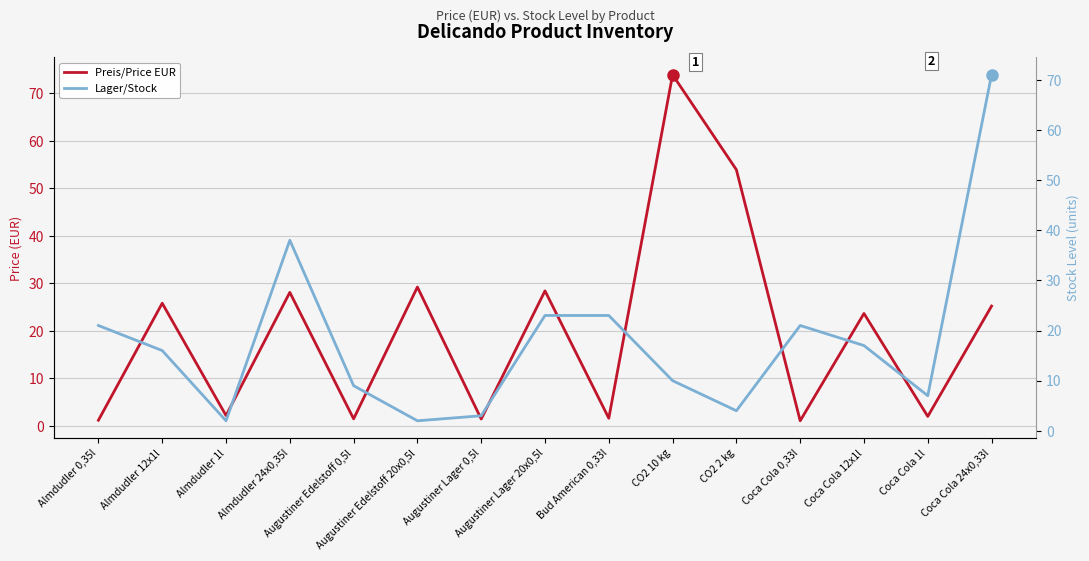

Rank the series by their average value, from highest to lowest.

Preis/Price EUR, Lager/Stock